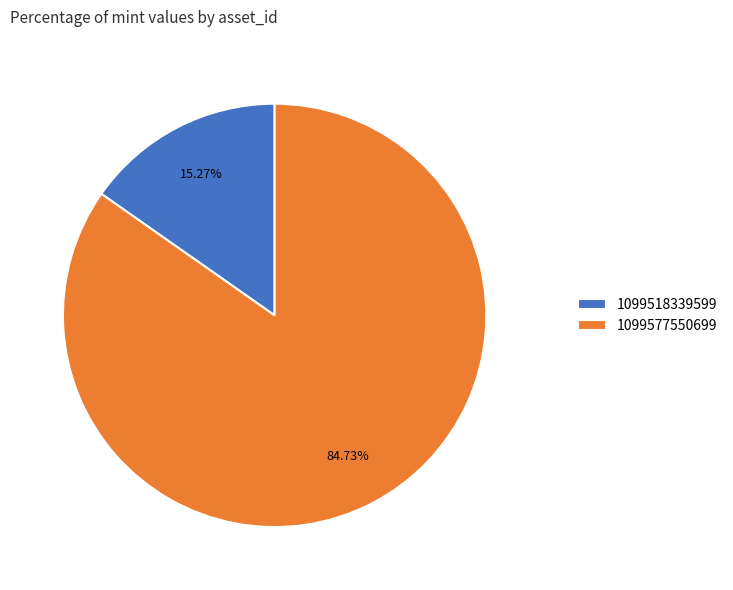

To the nearest percent, what is the combined percentage of 1099518339599 and 1099577550699?

100%